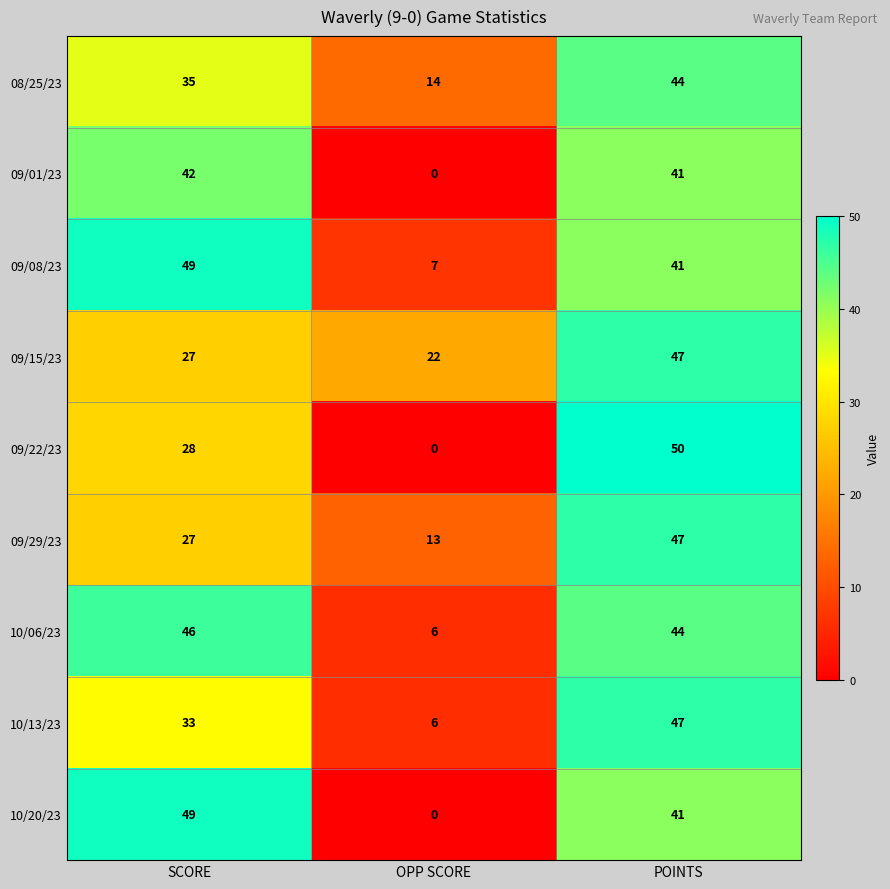

At which category is the sum across all series the highest?

POINTS